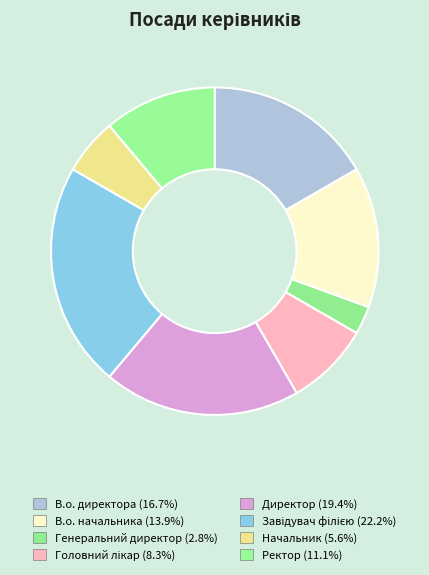

To the nearest percent, what percentage of the pie is В.о. директора?

17%